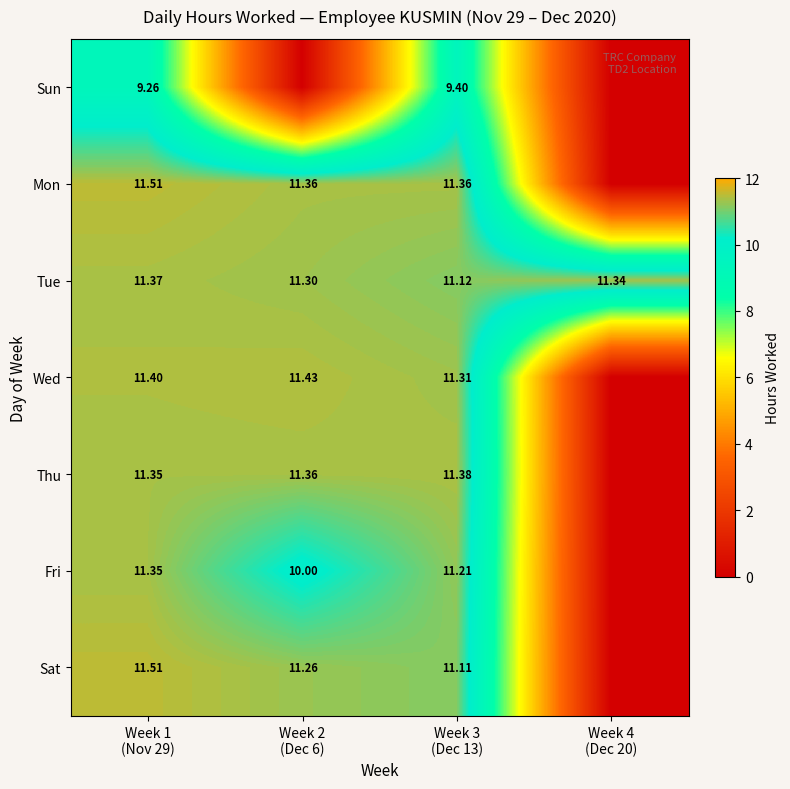

True or false: Mon has a value of 11.4 at Week 2 (Dec 6).

True